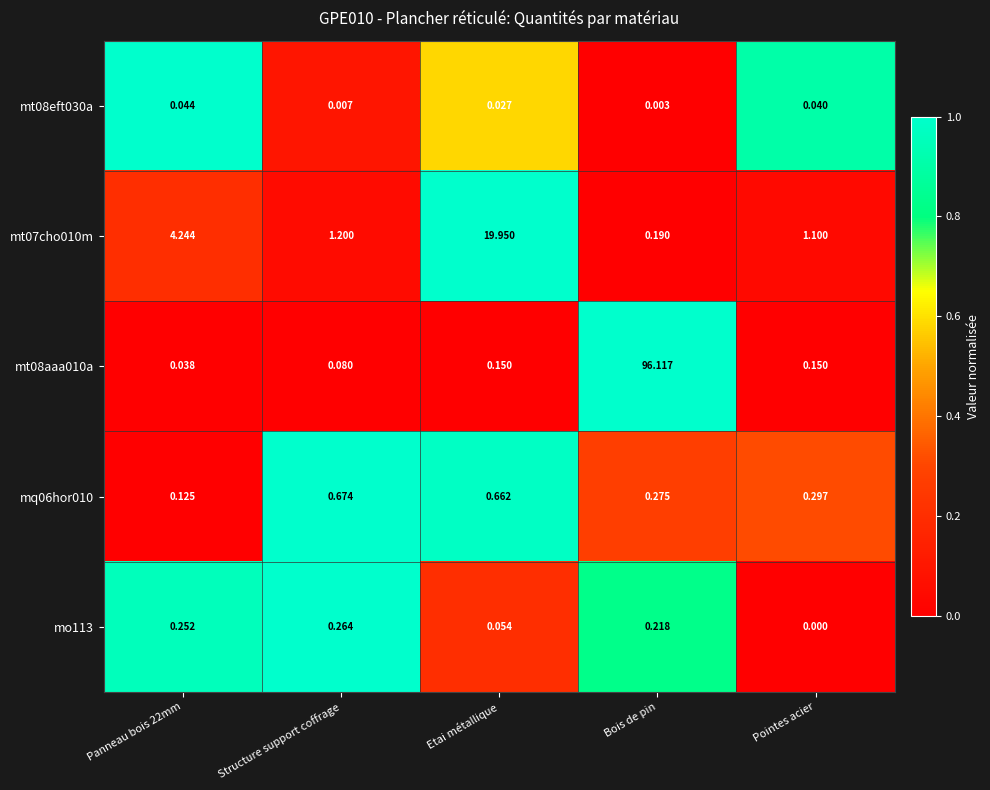

How many distinct data groups are displayed?

5